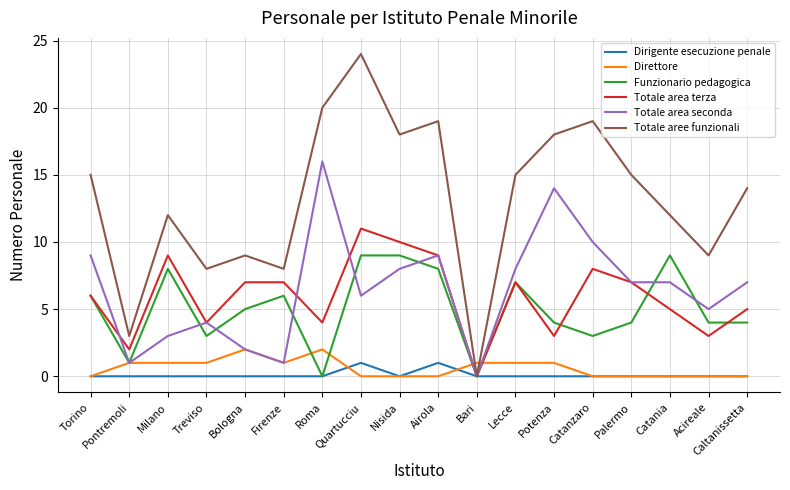

What is the average value of the Totale area terza series?

6